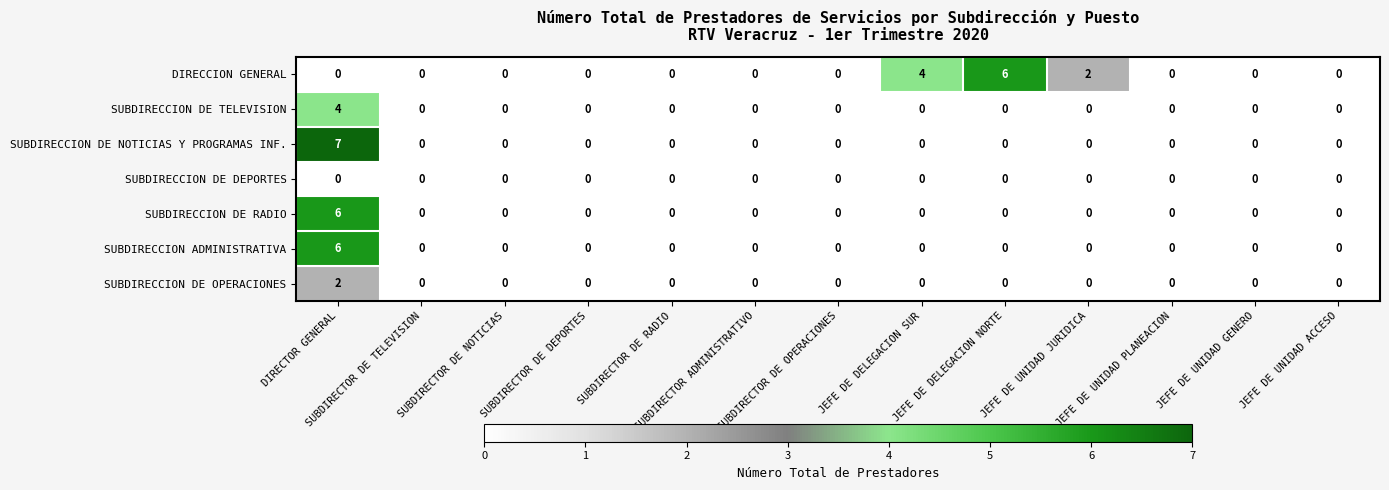

What is the sum of all SUBDIRECCION DE RADIO values?

6